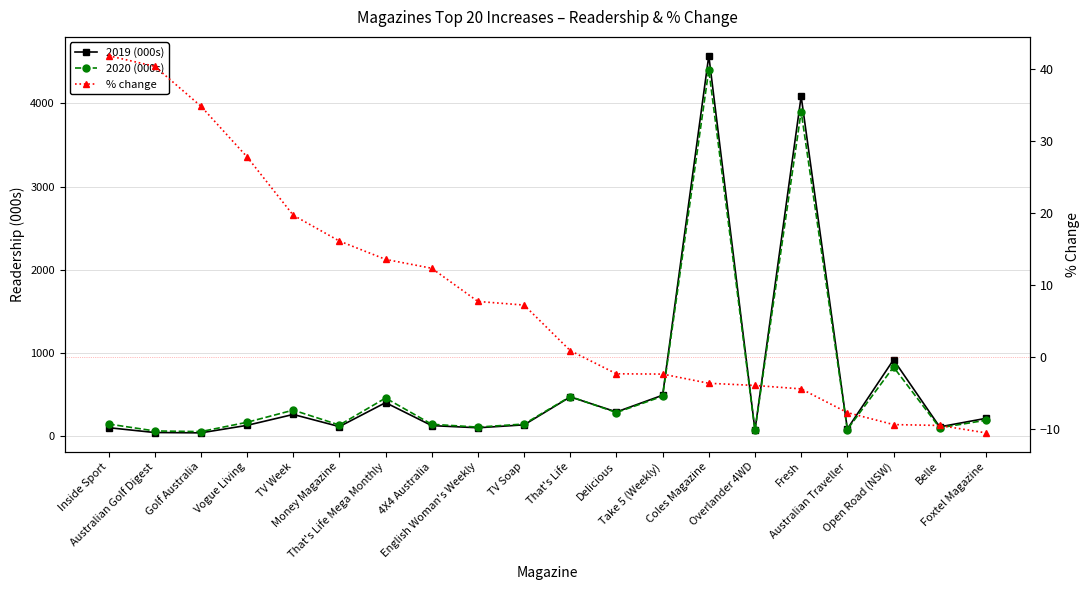

True or false: % change has more than 0 points higher than both neighbors.

False